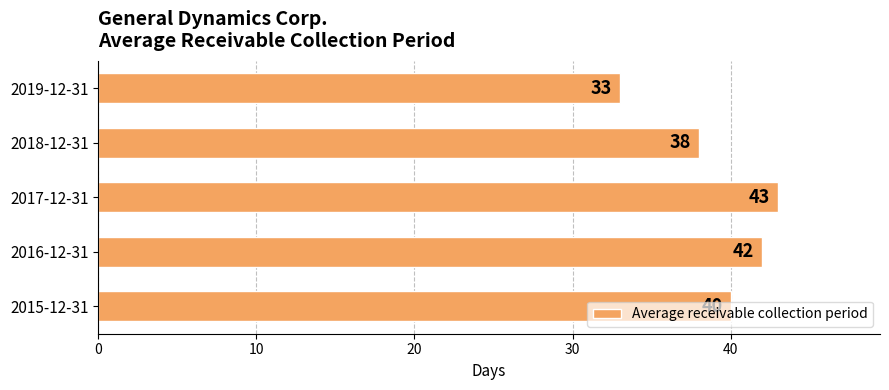

What is the approximate value at 2019-12-31, to the nearest 5?

35